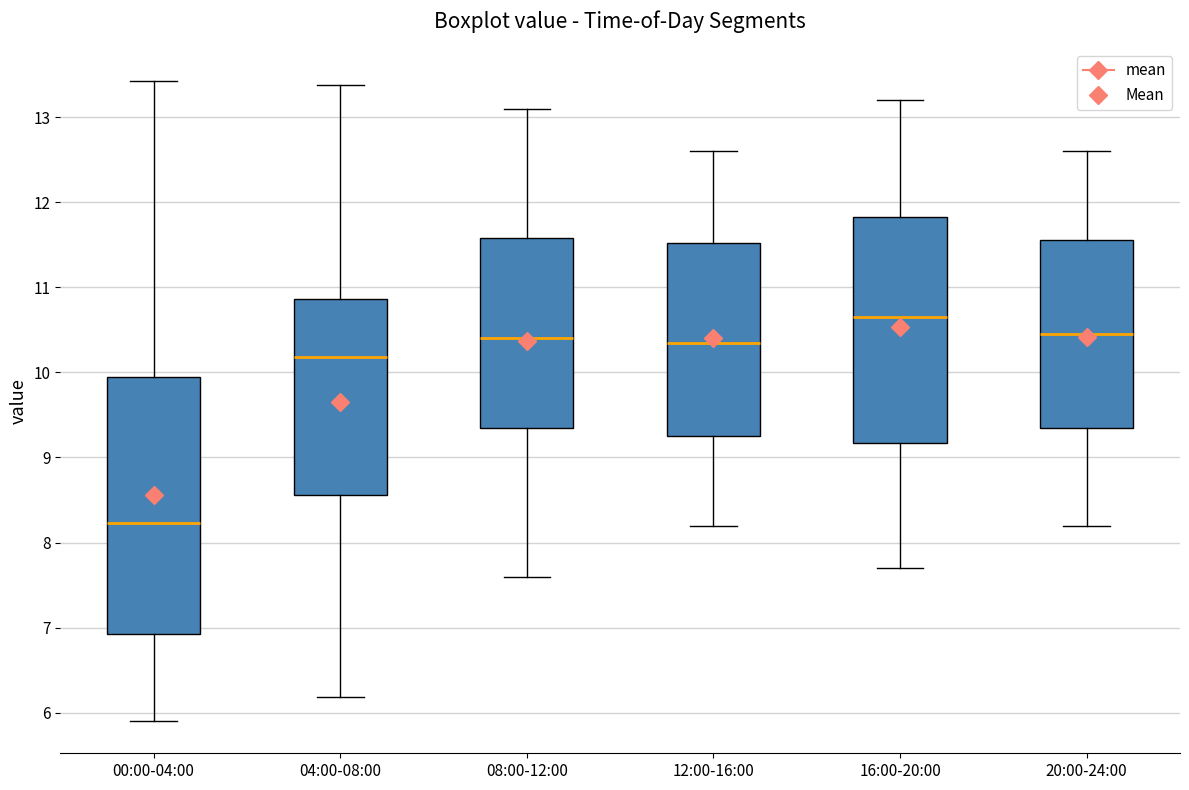

Where does the upper whisker of the box for 00:00-04:00 end on the y-axis? The values are not printed on the chart, so give them approximately, as read against the axis.

13.4